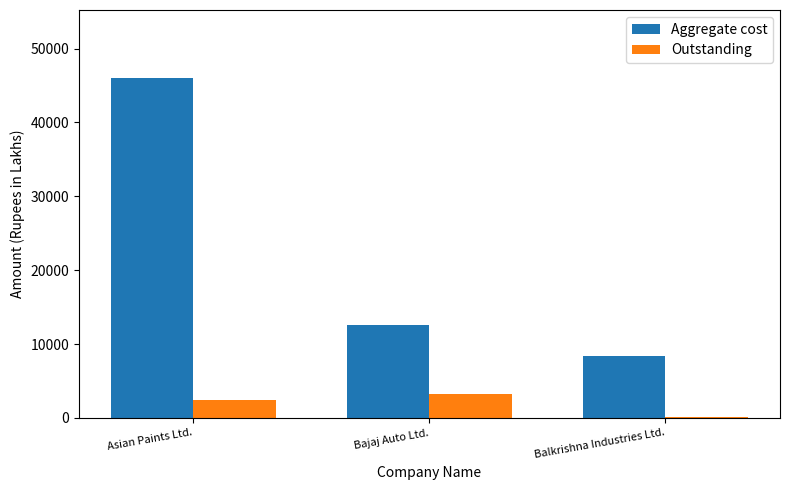

Is the value of Aggregate cost at Bajaj Auto Ltd. greater than the value of Outstanding at Bajaj Auto Ltd.?

Yes